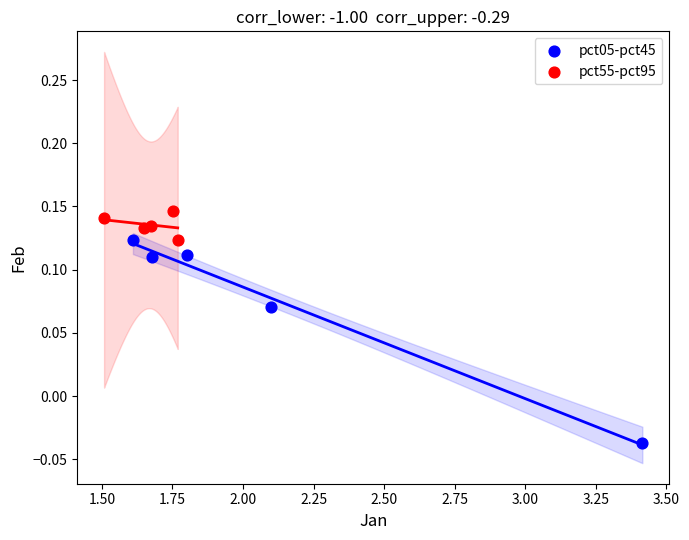

Which series reaches the minimum Y coordinate?

pct05-pct45